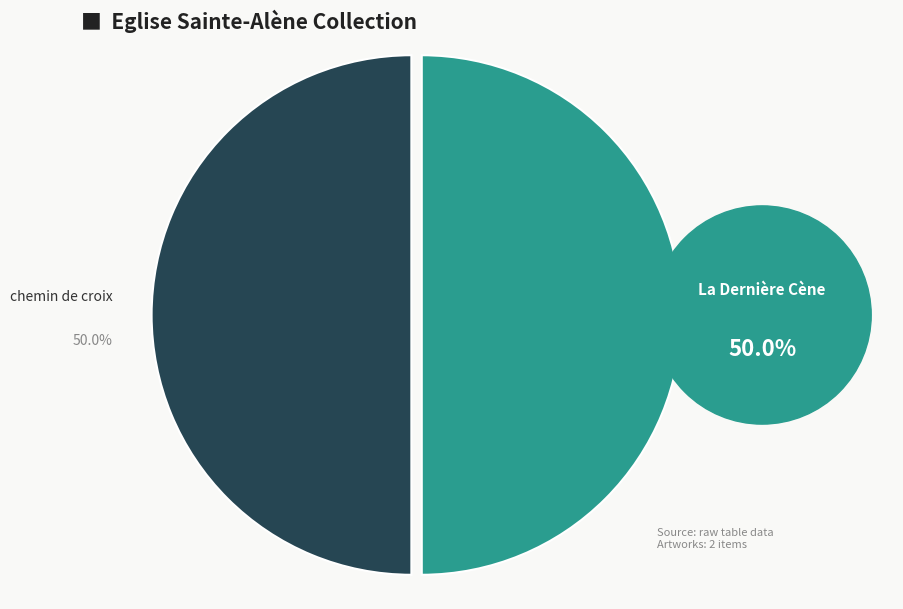

Combined, do chemin de croix and La Dernière Cène account for over 50%?

Yes